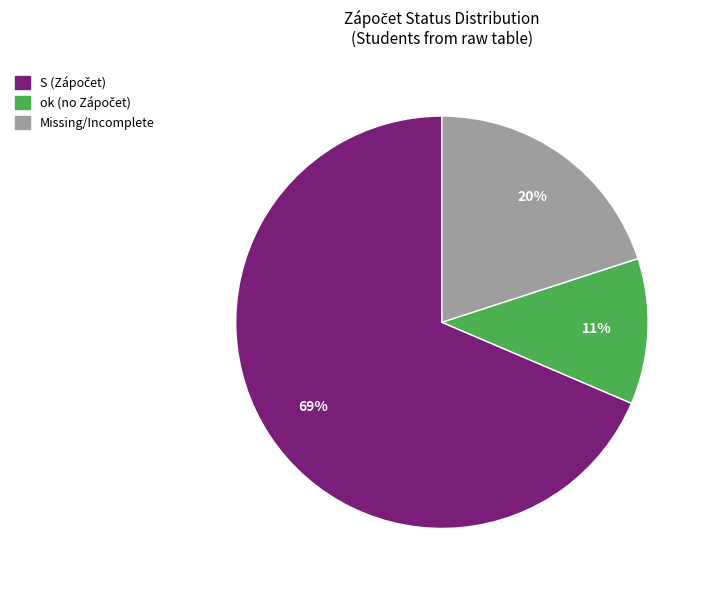

Is it true that Missing/Incomplete is 20% of the pie?

True